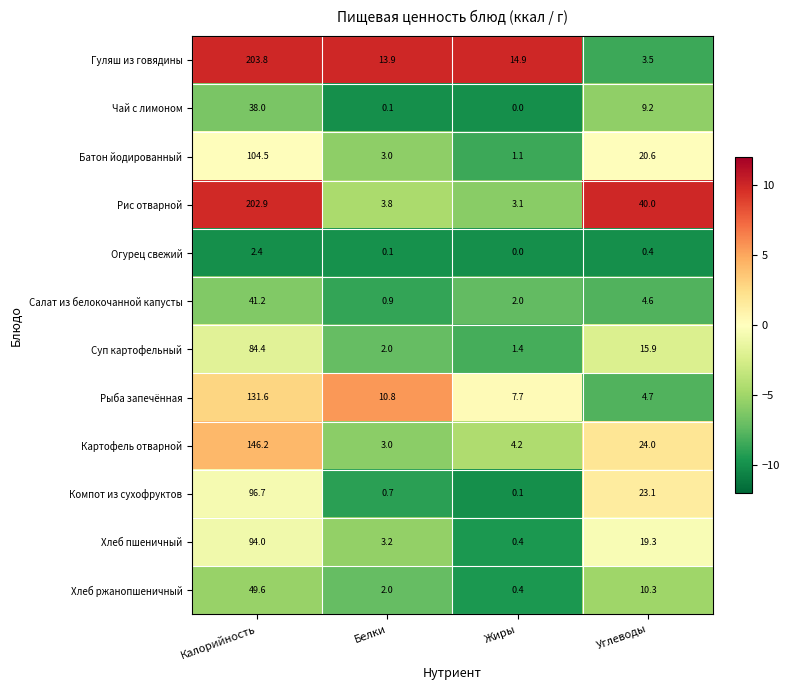

Between Калорийность and Белки, which series saw the biggest shift?

Рис отварной